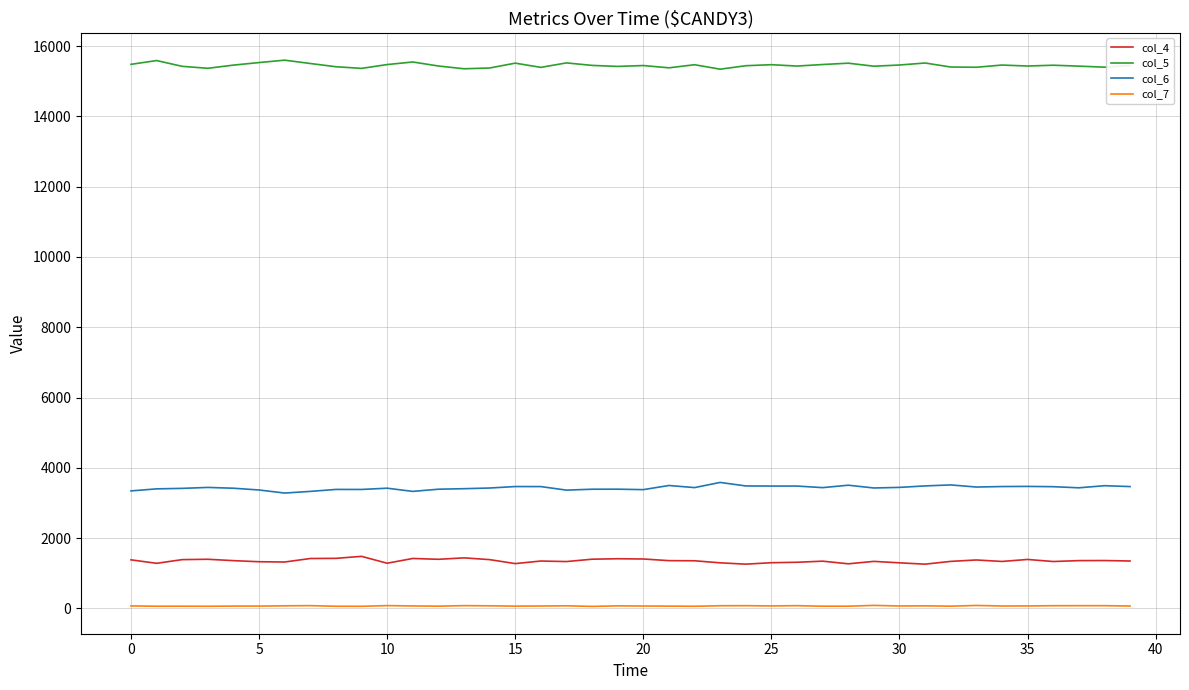

Which series has the largest total across all categories?

col_5